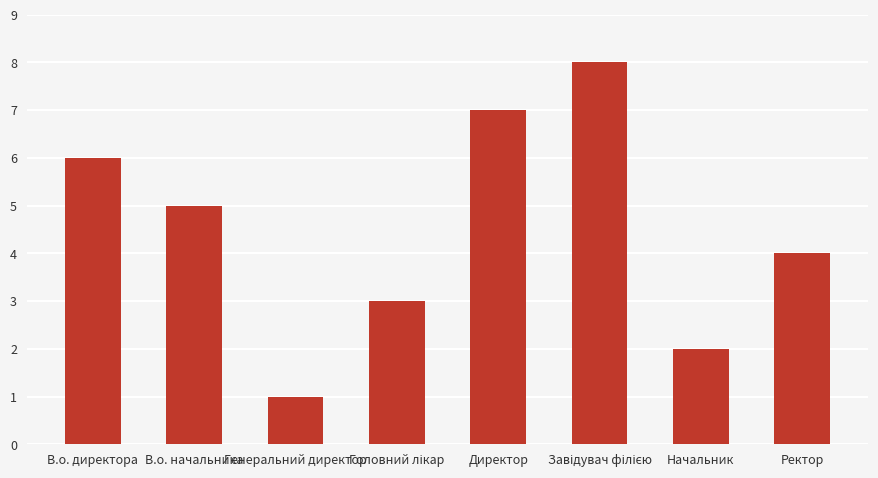

What is the value of the 1st bar from the left?

6